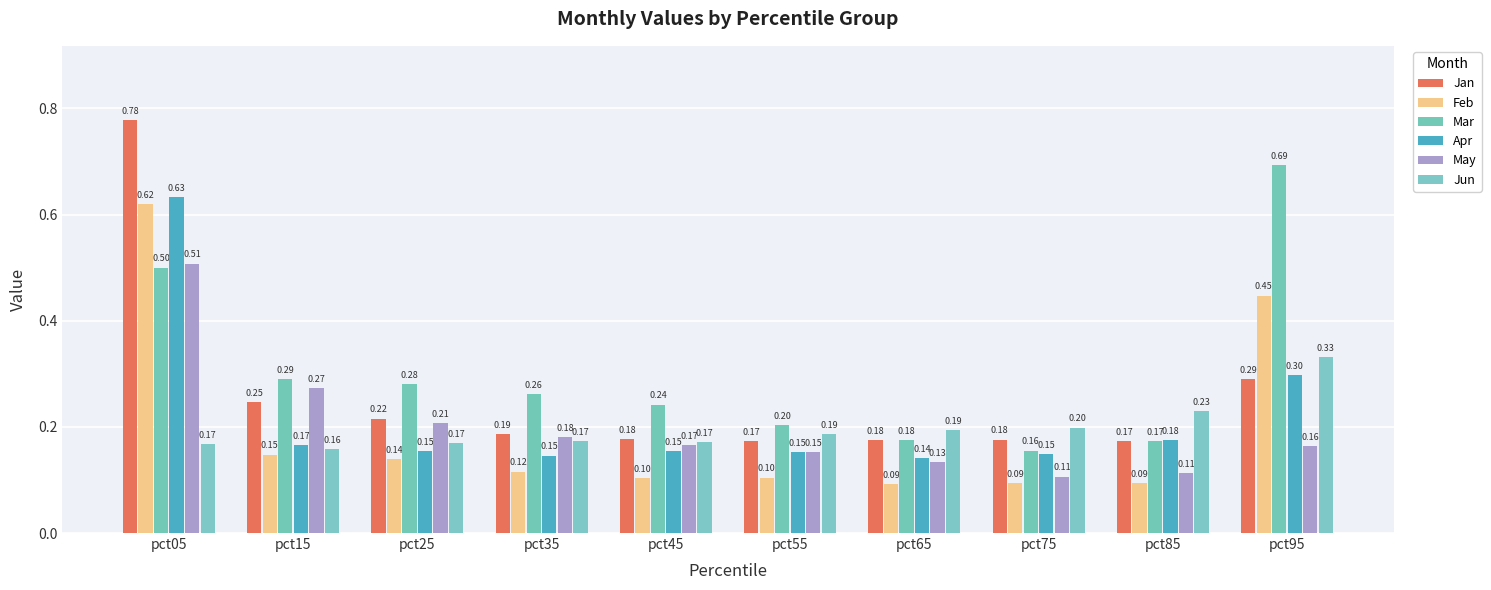

Are the bars horizontal?

No